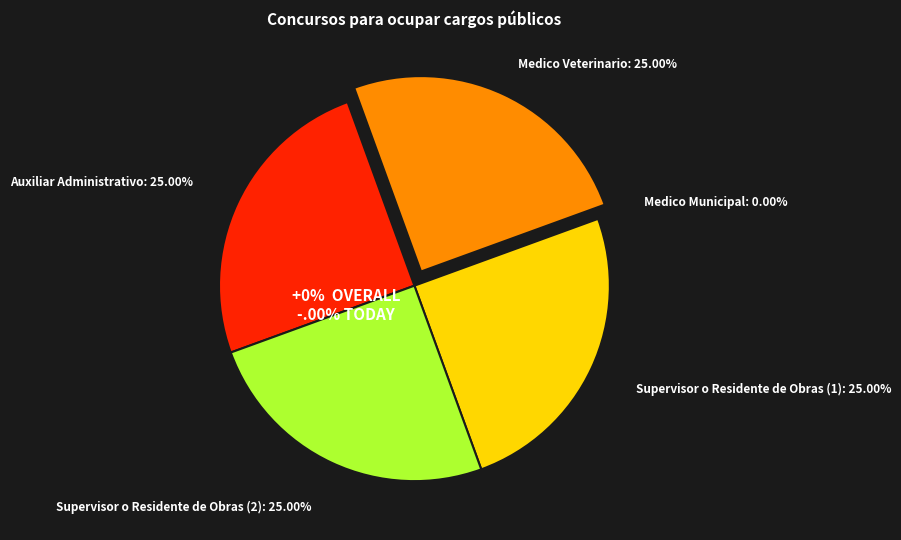

Count the number of slices in the pie.

5